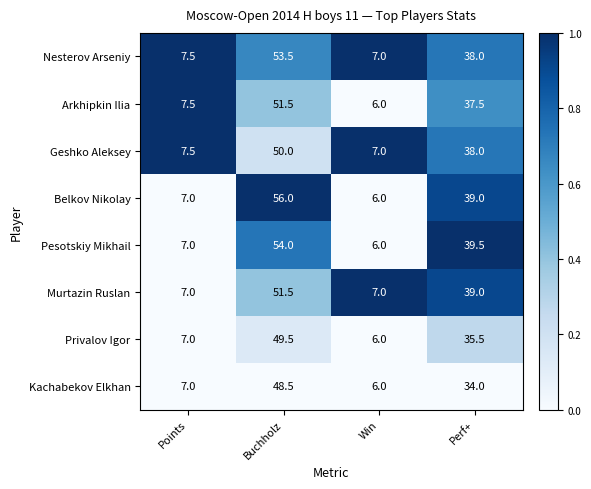

What is the approximate value of Privalov Igor at Perf+?

35.5